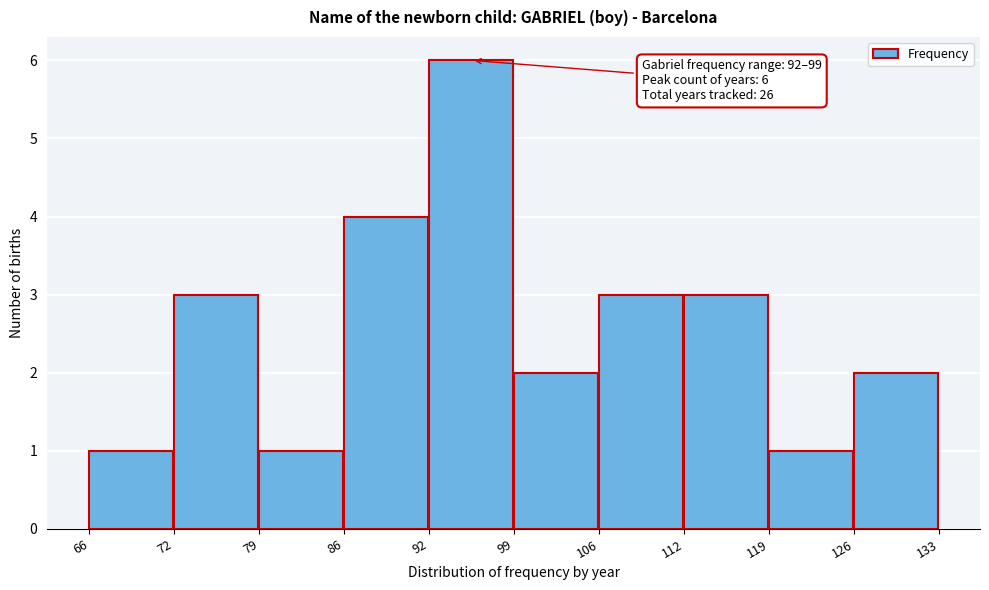

Reading left to right, extract all data points from this chart.

66=1	72=3	79=1	86=4	92=6	99=2	106=3	112=3	119=1	126=2